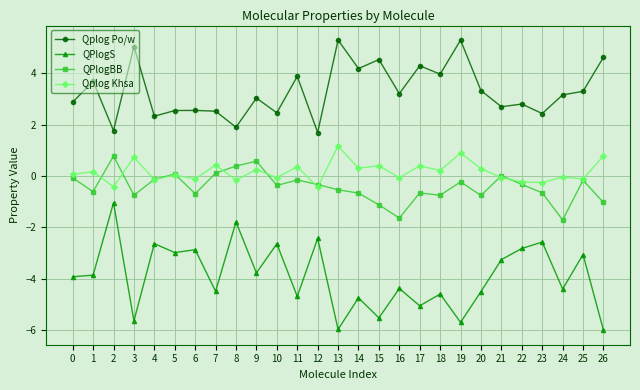

How many distinct data groups are displayed?

4